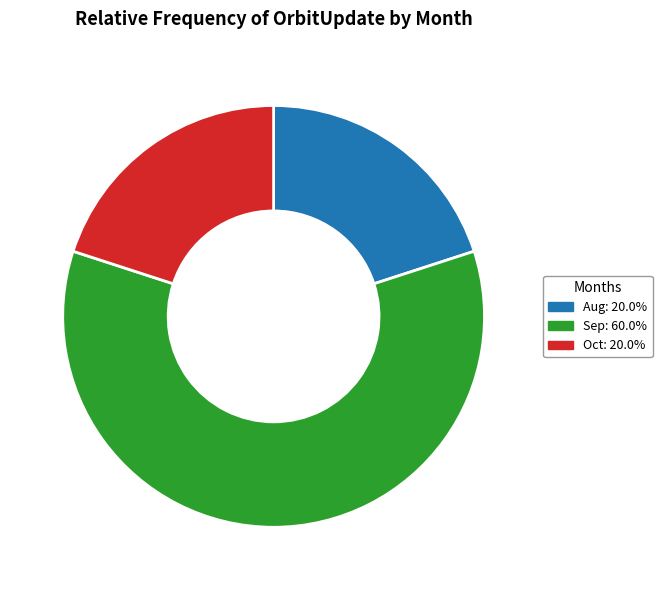

Count the number of slices in the pie.

3